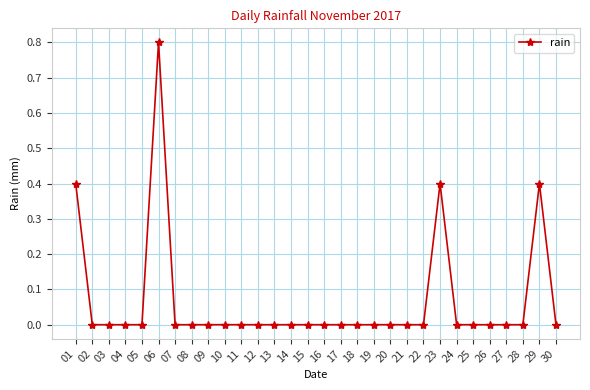

How many lines are shown in the chart?

1